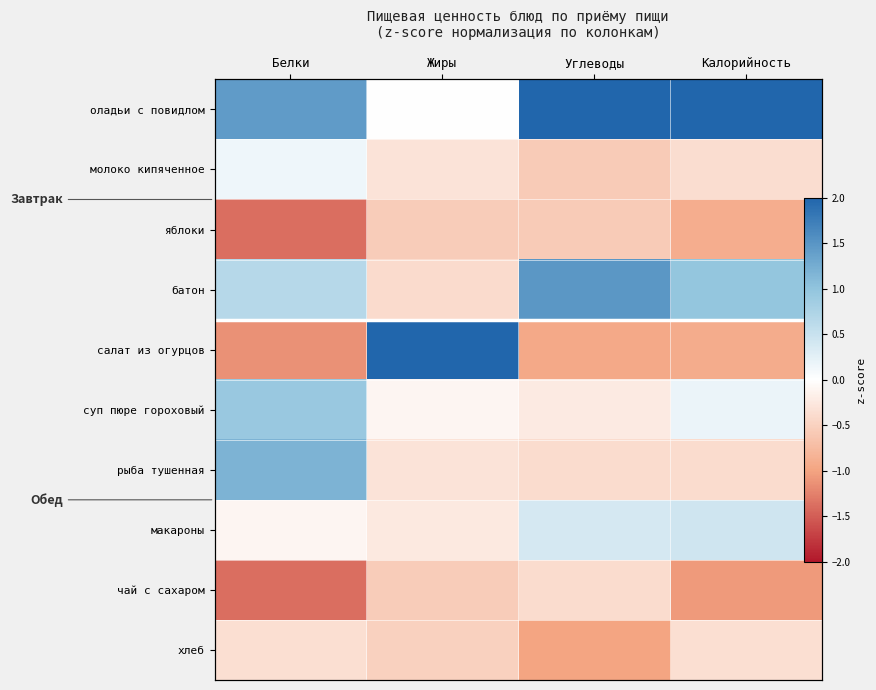

True or false: молоко кипяченное has a value of 0.1 at Белки.

False